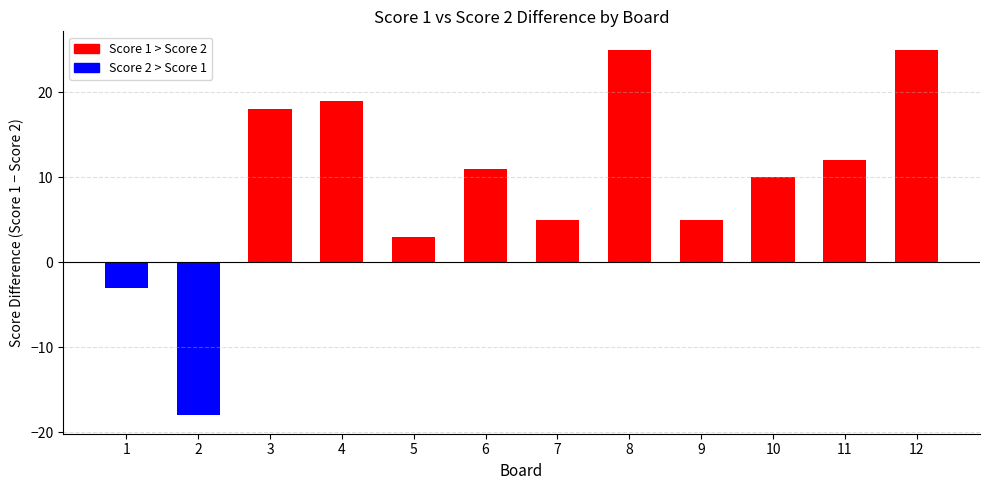

Between 7 and 12, which series saw the biggest shift?

Score 2